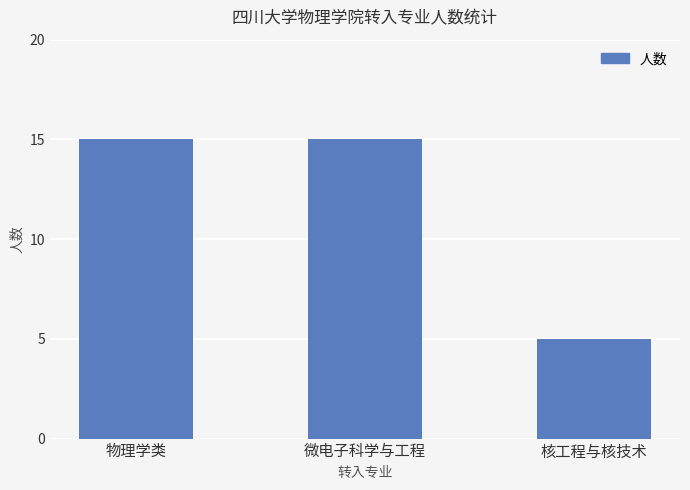

What is the value of the 3rd bar from the left?

5